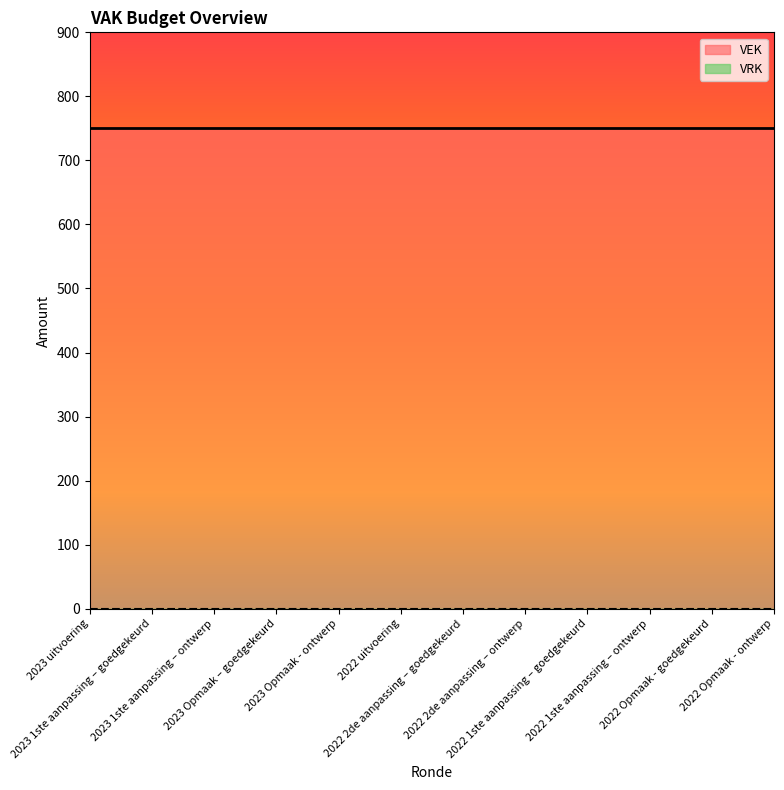

At which label is VEK closest to 750?

2023 uitvoering